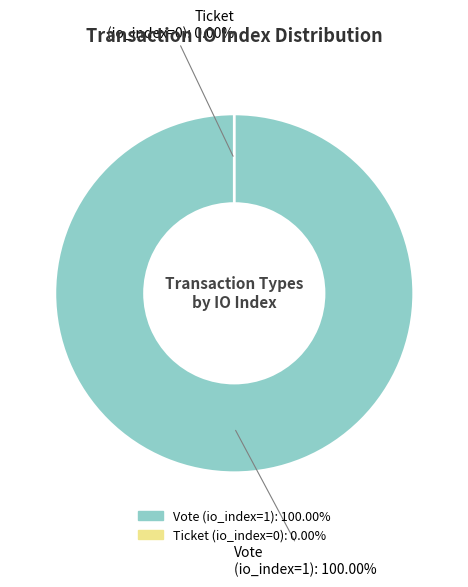

True or false: Ticket (io_index=0) accounts for 5% of the total.

False